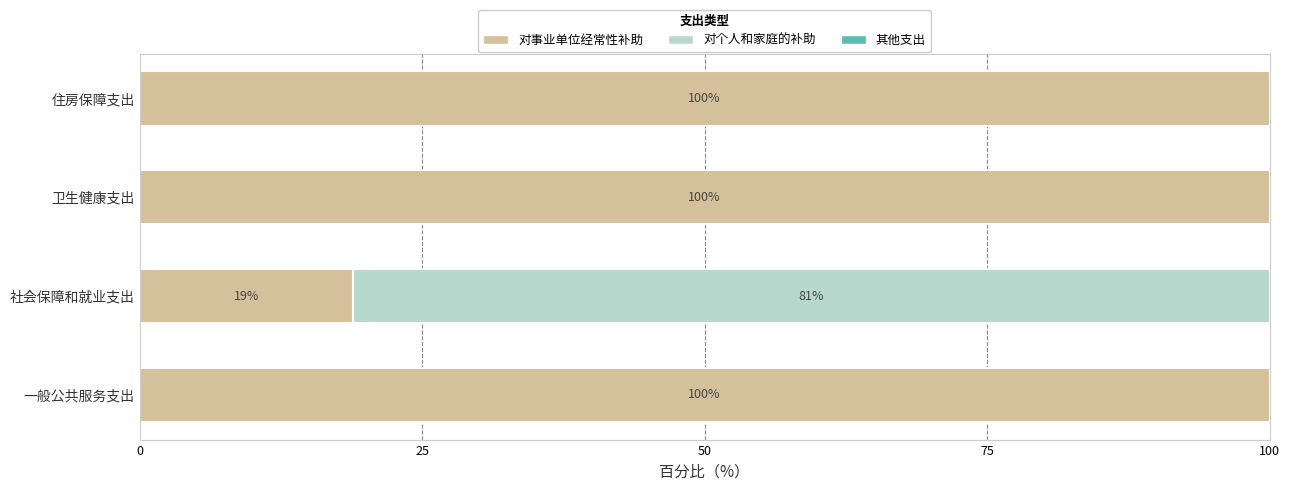

Is it true that 对事业单位经常性补助 equals 18.9 at 社会保障和就业支出?

True